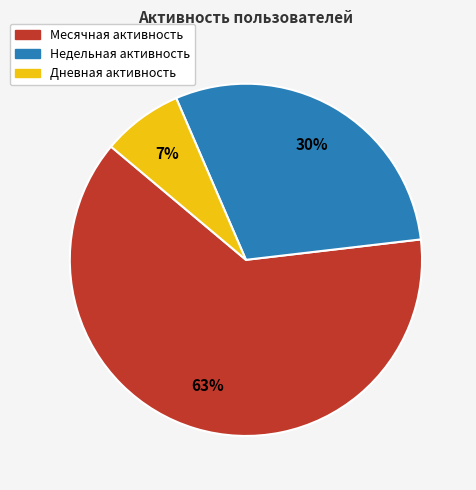

Count the number of slices in the pie.

3